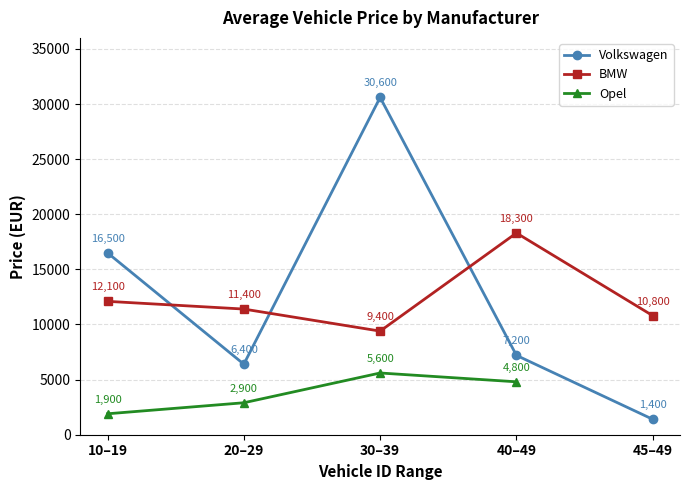

Is it true that Volkswagen equals 16500 at 10–19?

True